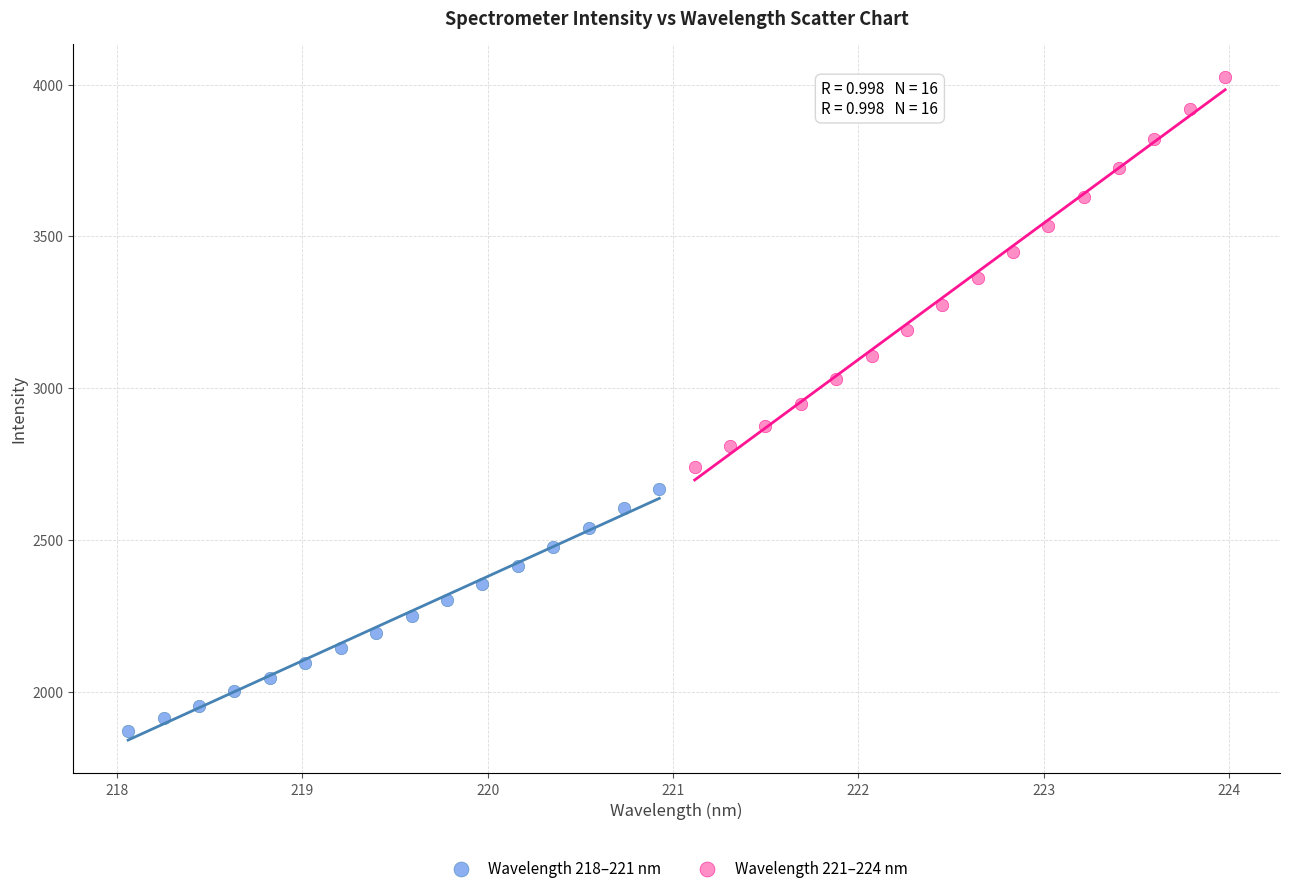

Which series reaches the minimum Y coordinate?

Wavelength 218–221 nm